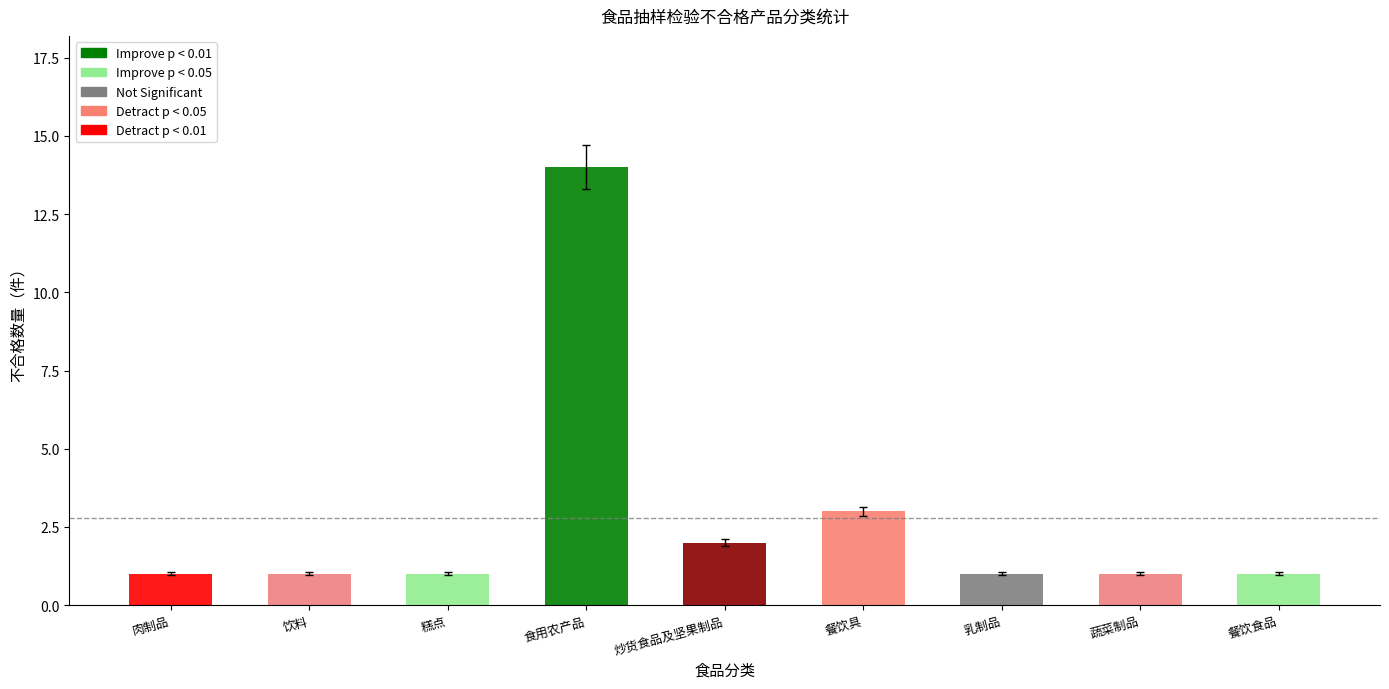

What is the smallest value displayed?

1